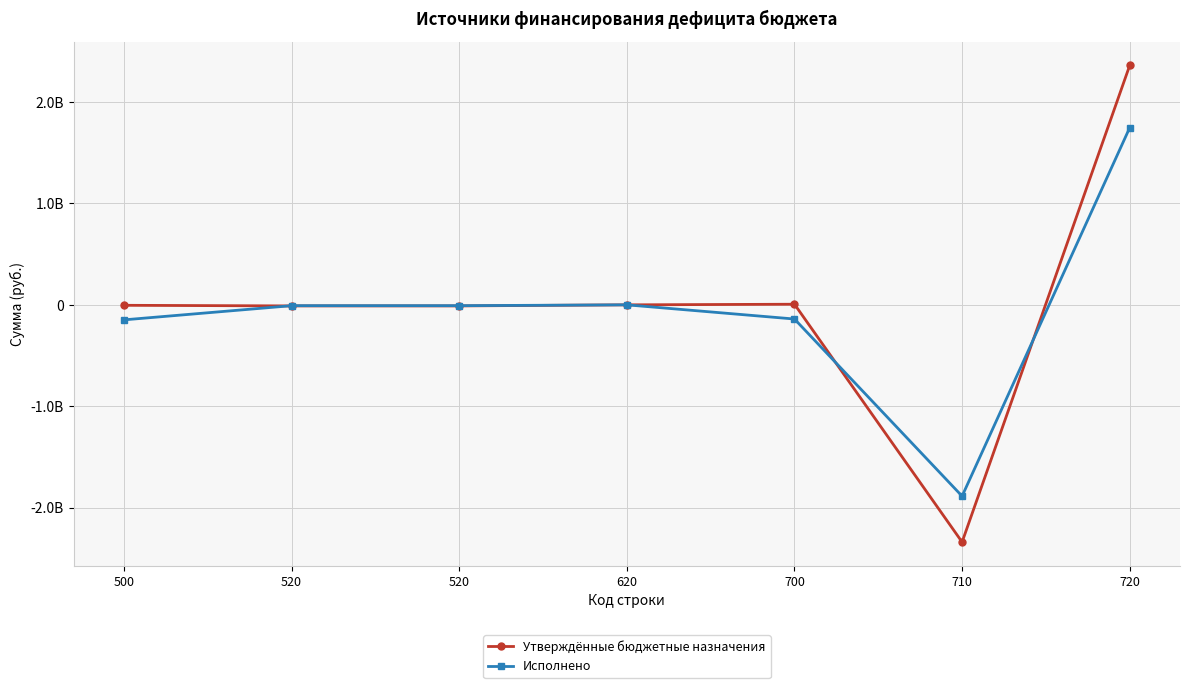

What is the difference between the highest and lowest values at 710?

452983731.1